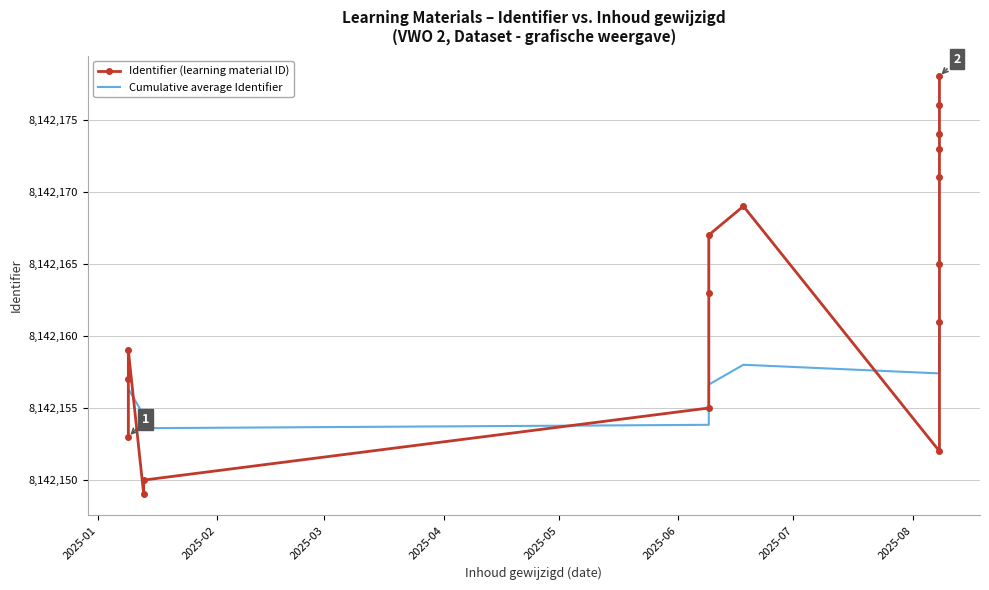

Which series has the largest total across all categories?

Identifier (learning material ID)